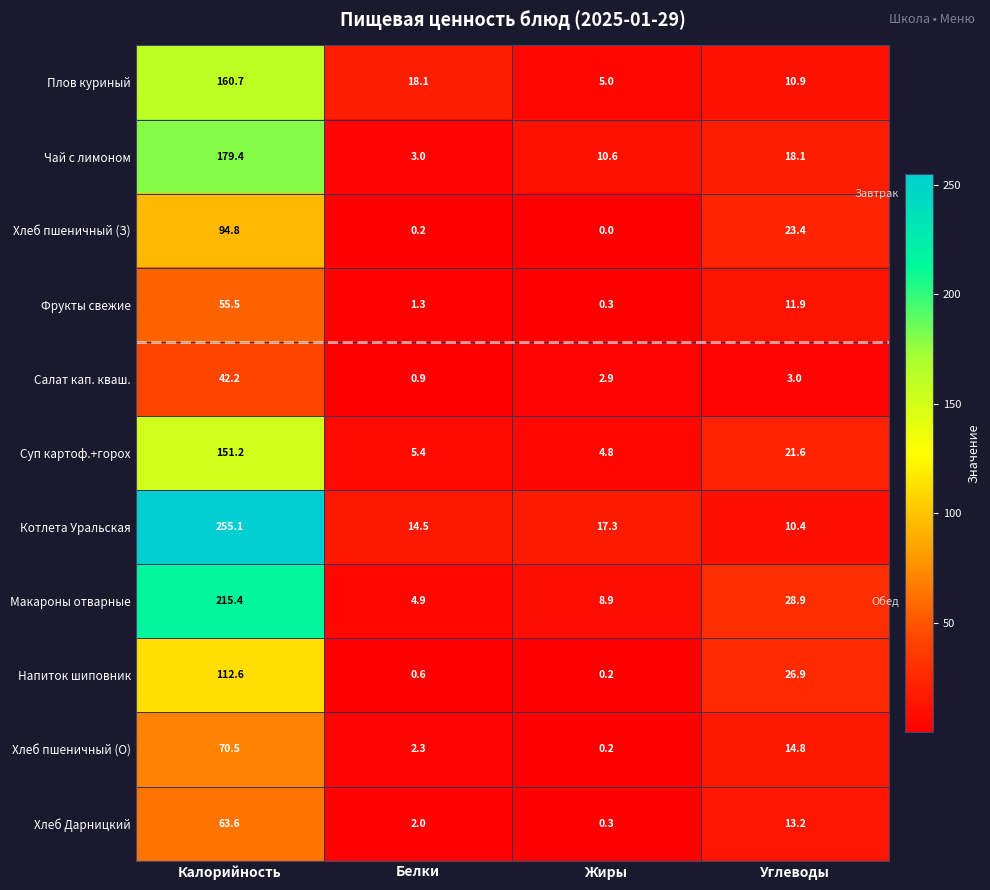

Which series has the widest spread of values?

Котлета Уральская